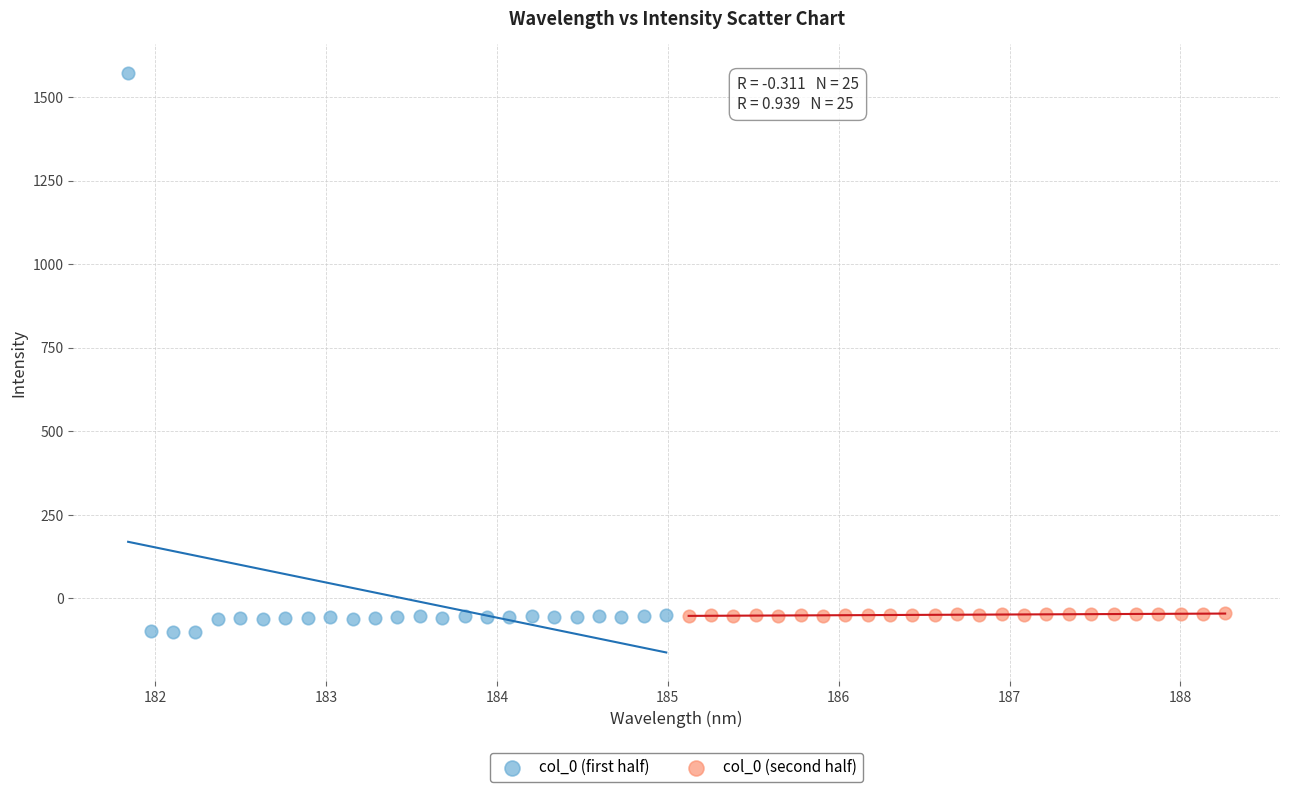

Which series has the widest spread of Y values?

col_0 (first half)